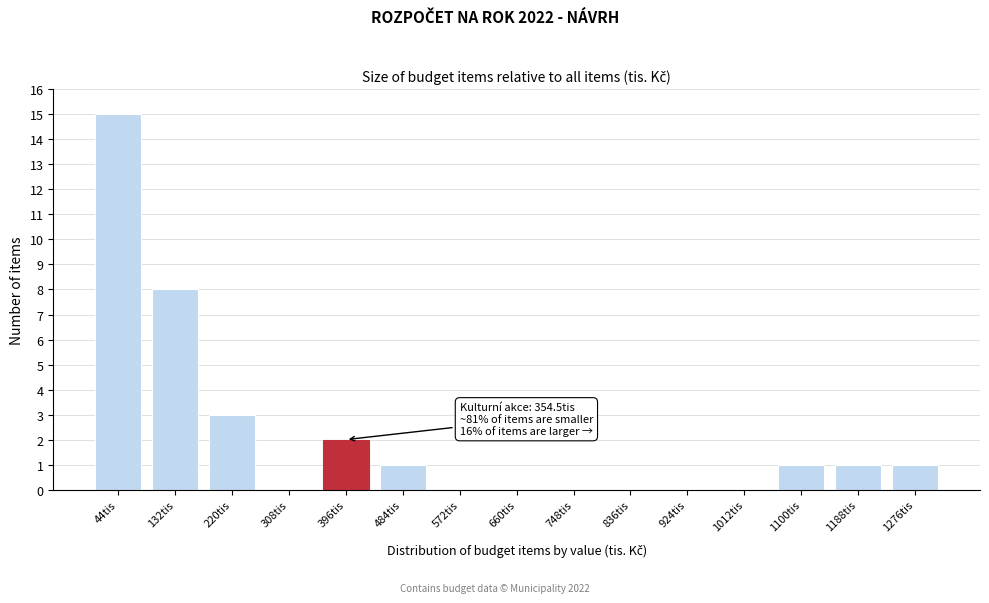

Reading right to left, what are all the values shown in this chart?

1276tis=1	1188tis=1	1100tis=1	1012tis=0	924tis=0	836tis=0	748tis=0	660tis=0	572tis=0	484tis=1	396tis=2	308tis=0	220tis=3	132tis=8	44tis=15